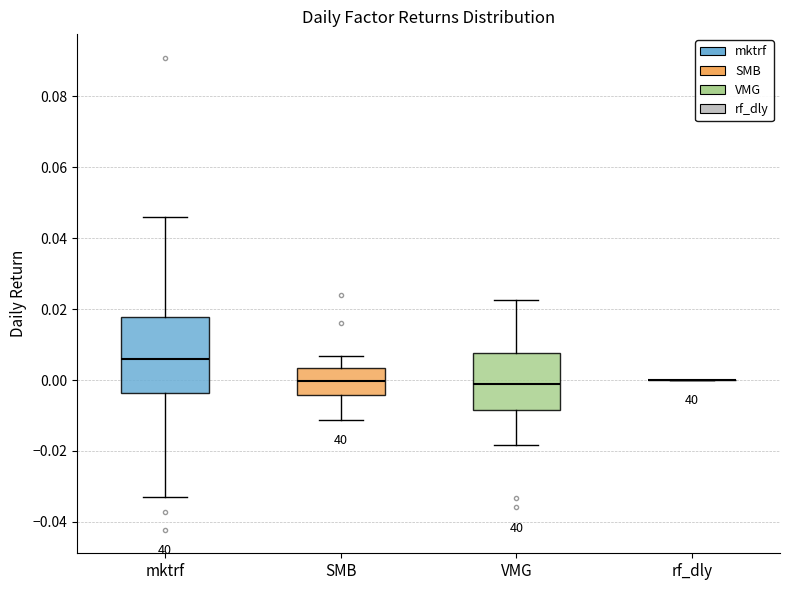

Reading left to right, read every box against the y-axis: the position of its median line, the range the box covers, and the ends of its whiskers. The values are not printed on the chart, so give them approximately, as read against the axis.

mktrf: median 0.006, box -0.004 to 0.018, whiskers -0.032 to 0.046
SMB: median 0.000, box -0.004 to 0.004, whiskers -0.012 to 0.006
VMG: median 0.000, box -0.008 to 0.008, whiskers -0.018 to 0.022
rf_dly: box collapsed to a line at 0.000, whiskers 0.000 to 0.000